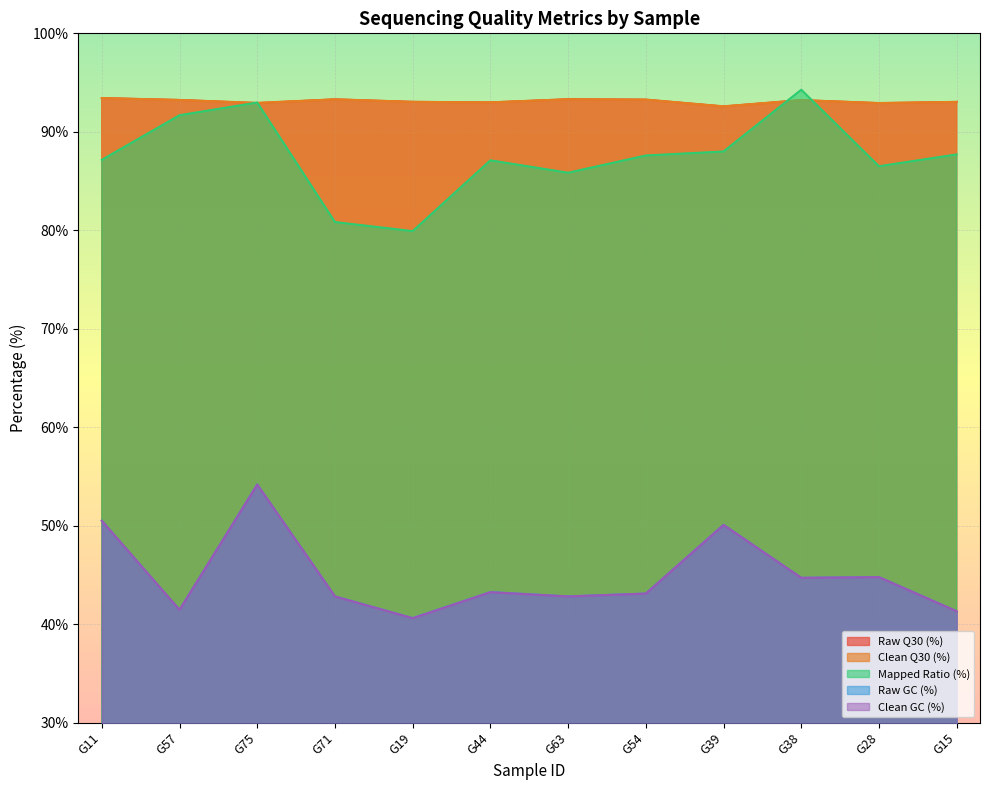

What are all the series names shown in the legend?

Raw Q30 (%), Clean Q30 (%), Mapped Ratio (%), Raw GC (%), Clean GC (%)